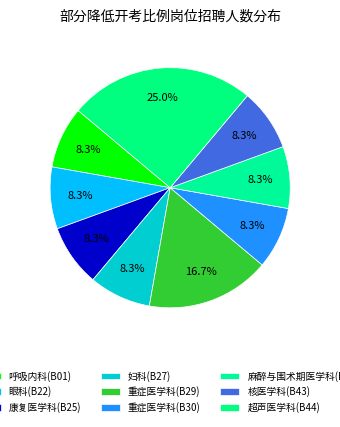

What percentage is NOT represented by 呼吸内科(B01)?

91.7%